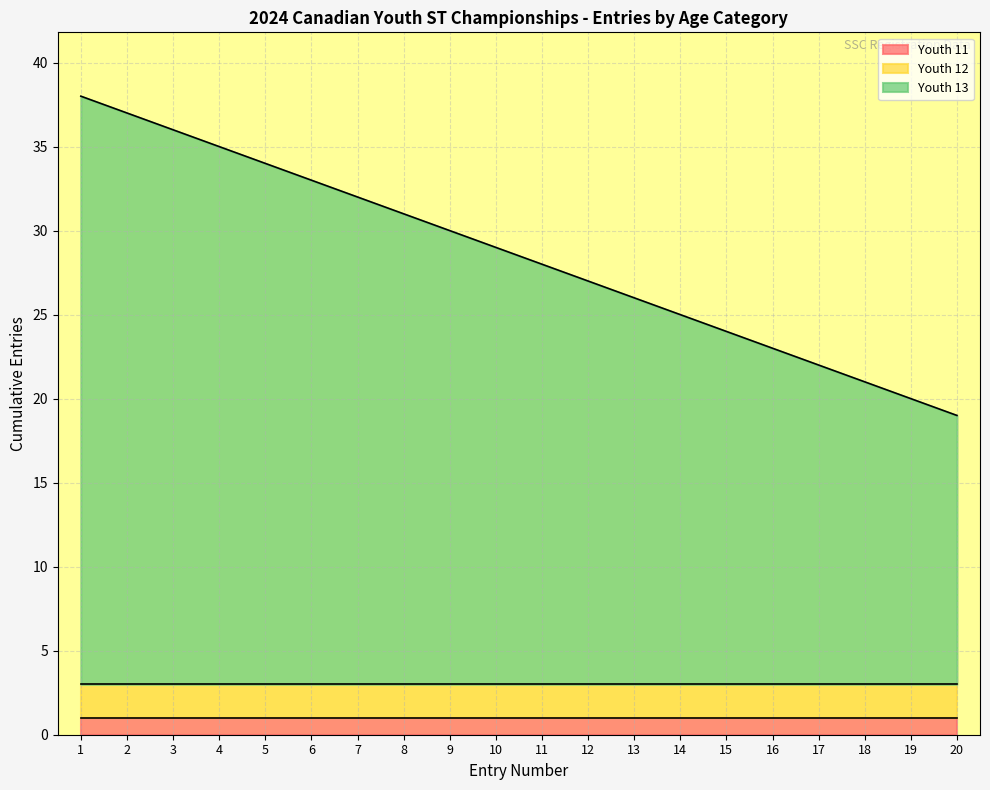

At 6, list the series in order from largest to smallest.

Youth 13, Youth 12, Youth 11